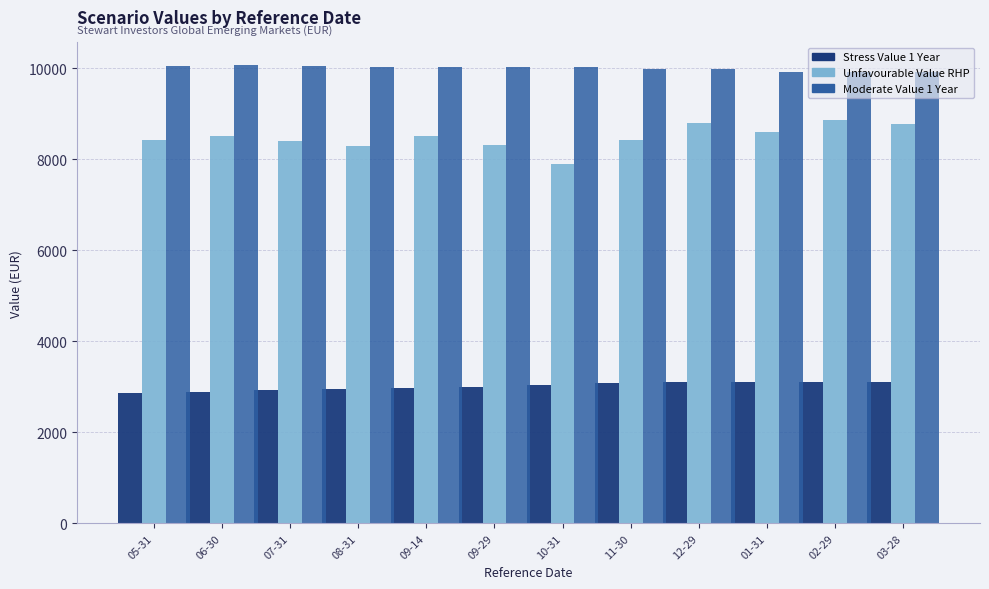

Between 07-31 and 02-29, which series saw the biggest shift?

Unfavourable Value RHP